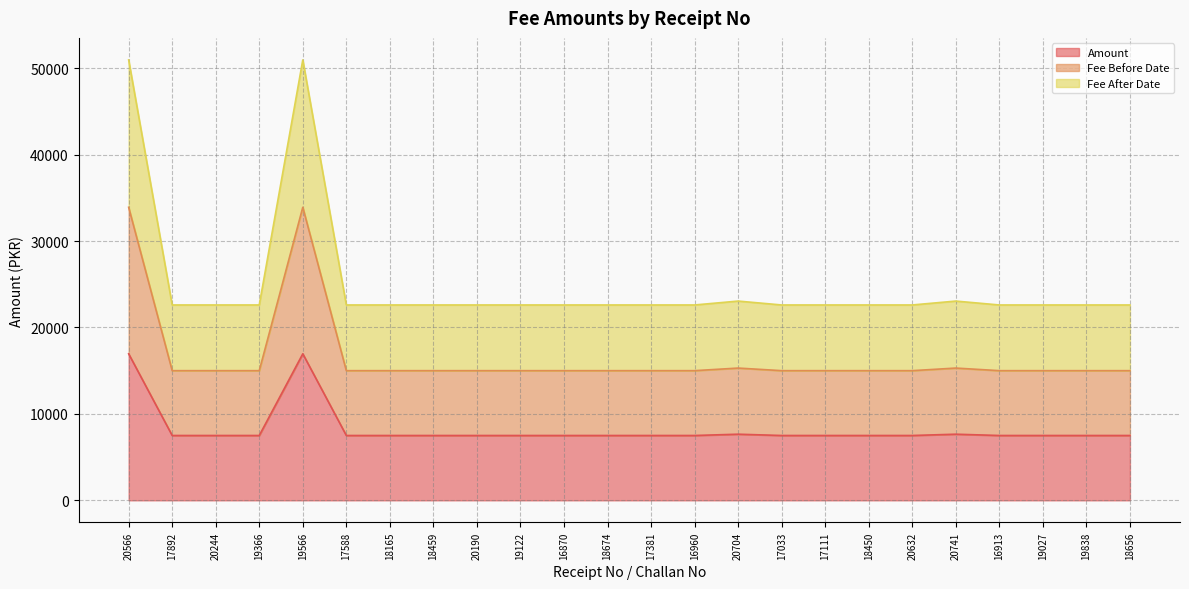

Between 17033 and 18459, which is larger?

17033